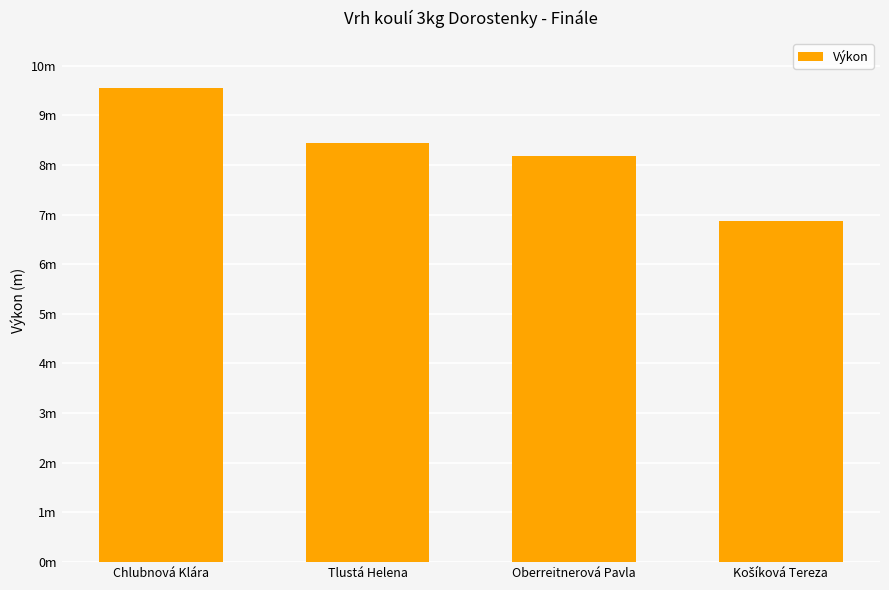

Approximately how many times larger is the value at Tlustá Helena compared to Oberreitnerová Pavla?

1.0